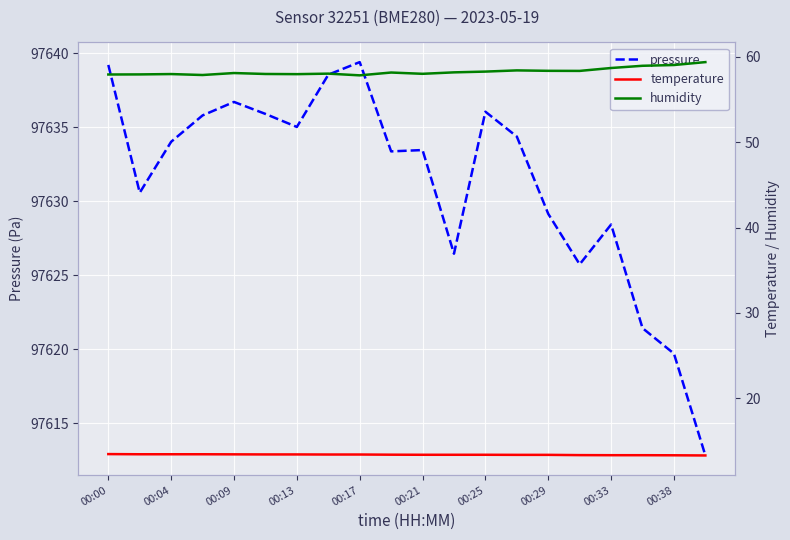

What is the smallest value displayed?

13.3